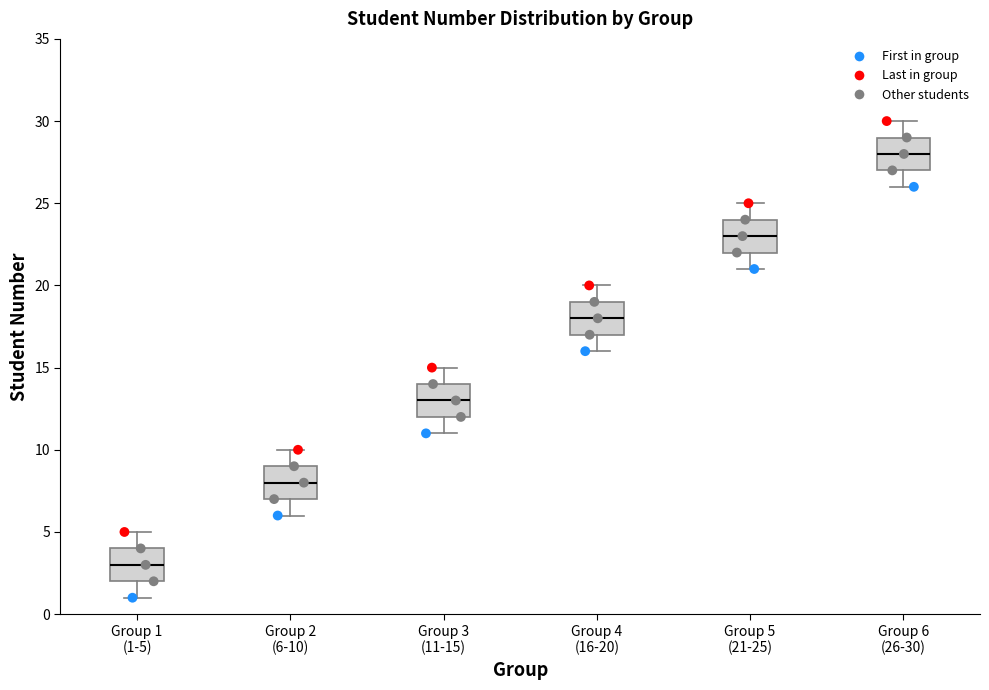

Where does the median line of the box for Group 4 (16-20) sit on the y-axis? The values are not printed on the chart, so give them approximately, as read against the axis.

18